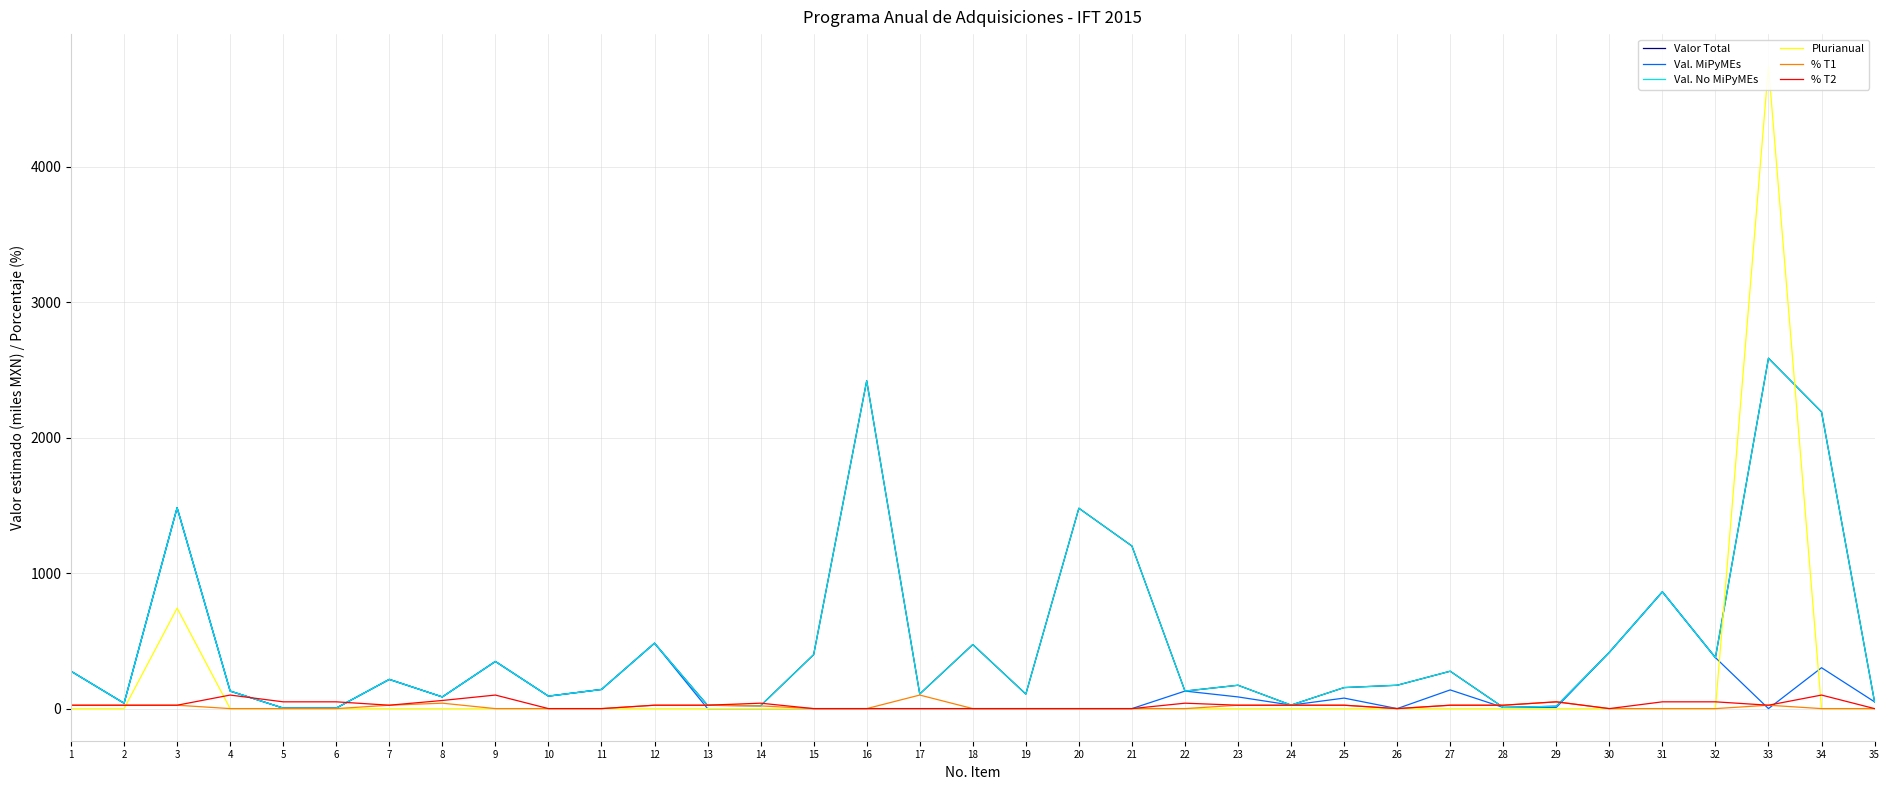

Where is Plurianual nearest to the value 2370?

3